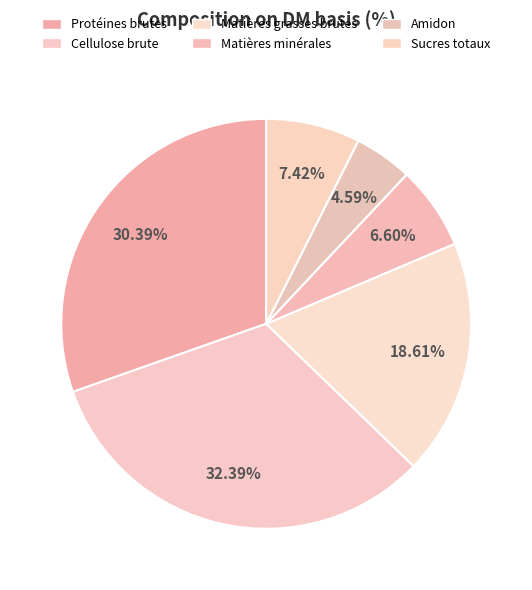

True or false: Protéines brutes accounts for 30% of the total.

True